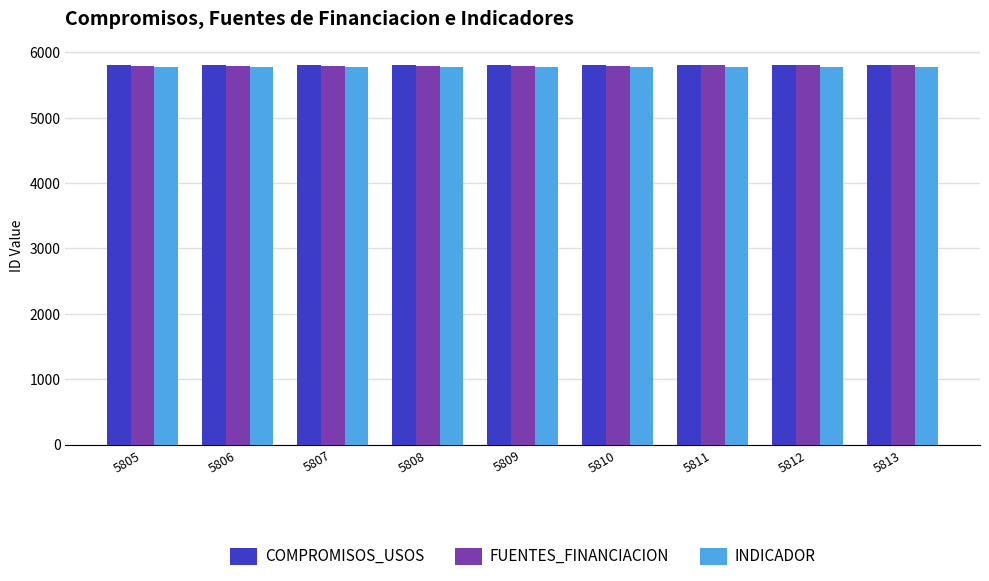

What is the total value across all series at 5813?

17390